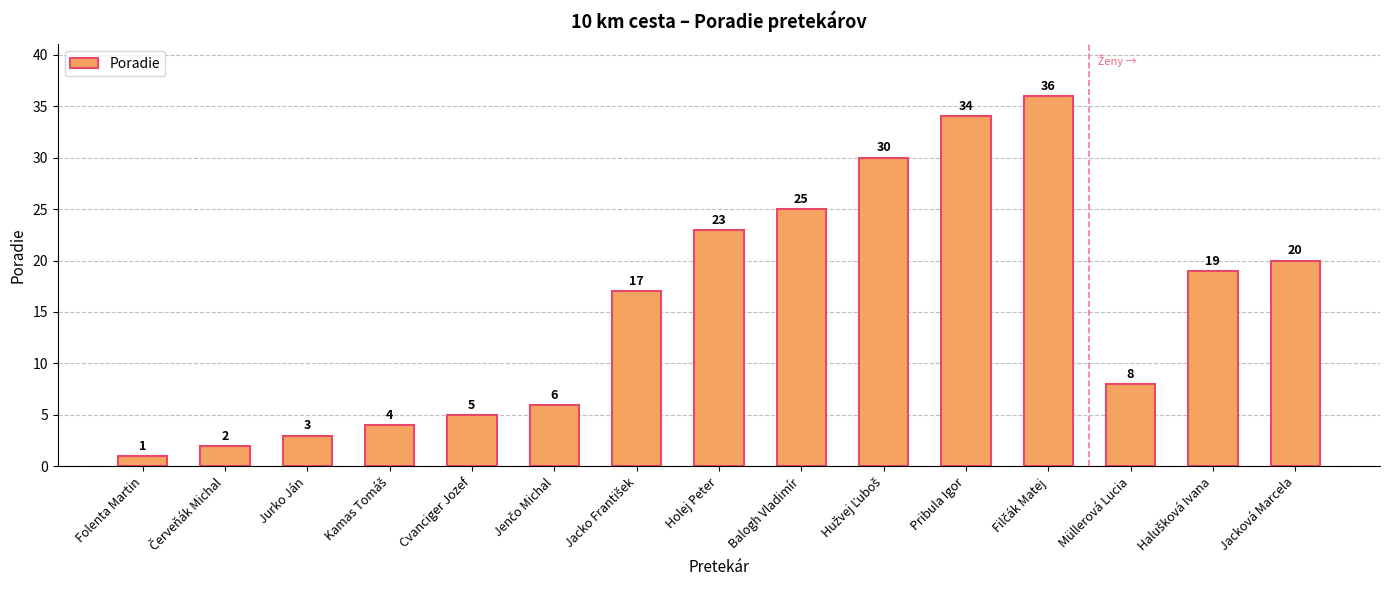

What is the greatest value displayed?

36